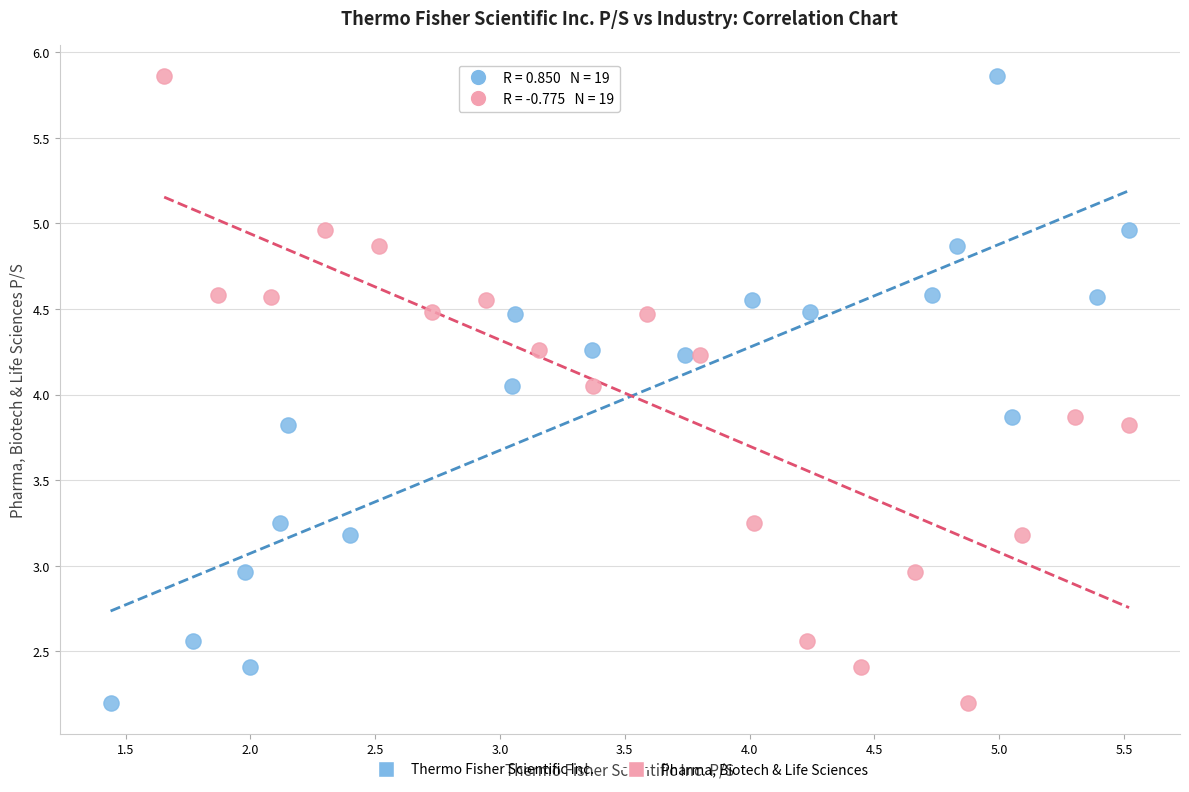

What are all the series names shown in the legend?

Thermo Fisher Scientific Inc., Pharma, Biotech & Life Sciences